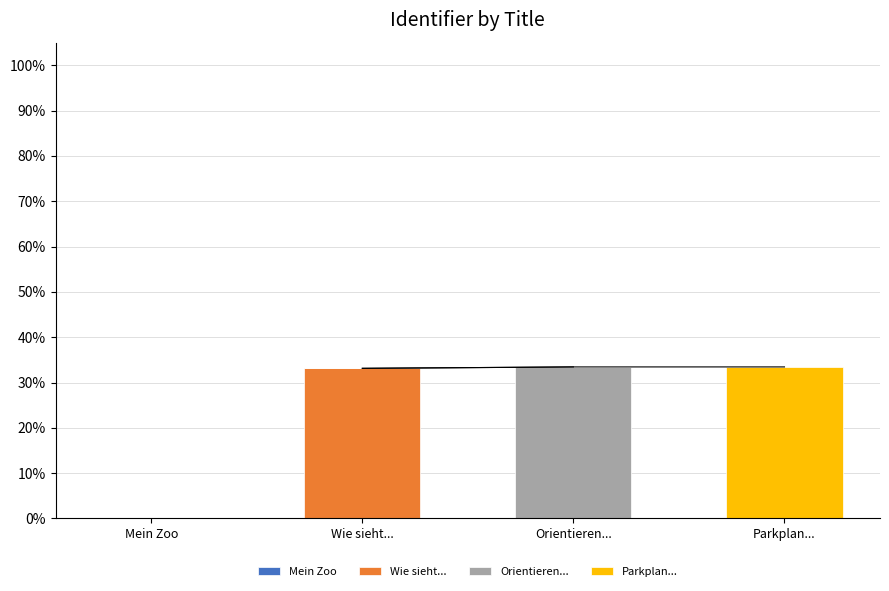

Reading left to right, extract all data points from this chart.

Mein Zoo: Mein Zoo=0.0	Wie sieht...=0.0	Orientieren...=0.0	Parkplan...=0.0
Wie sieht...: Mein Zoo=0.0	Wie sieht...=33.1	Orientieren...=0.0	Parkplan...=0.0
Orientieren...: Mein Zoo=0.0	Wie sieht...=0.0	Orientieren...=33.4	Parkplan...=0.0
Parkplan...: Mein Zoo=0.0	Wie sieht...=0.0	Orientieren...=0.0	Parkplan...=33.4